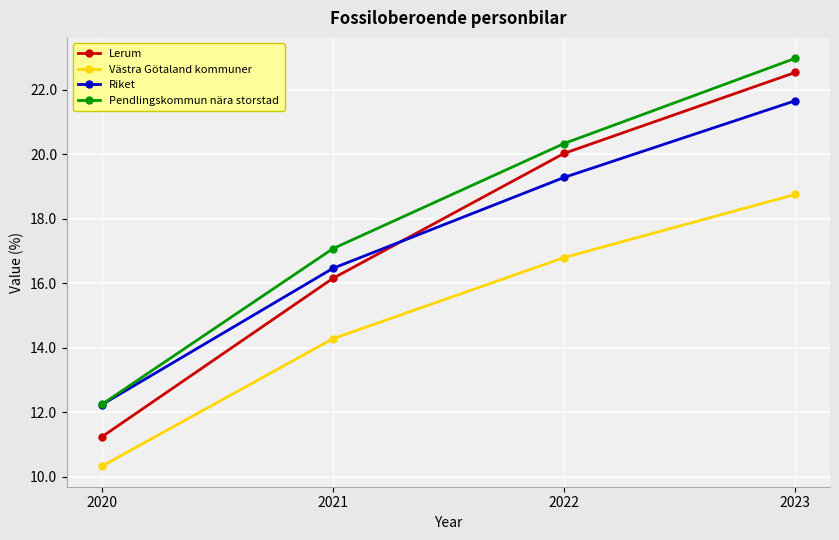

What value does the Riket series have at 2021?

16.5